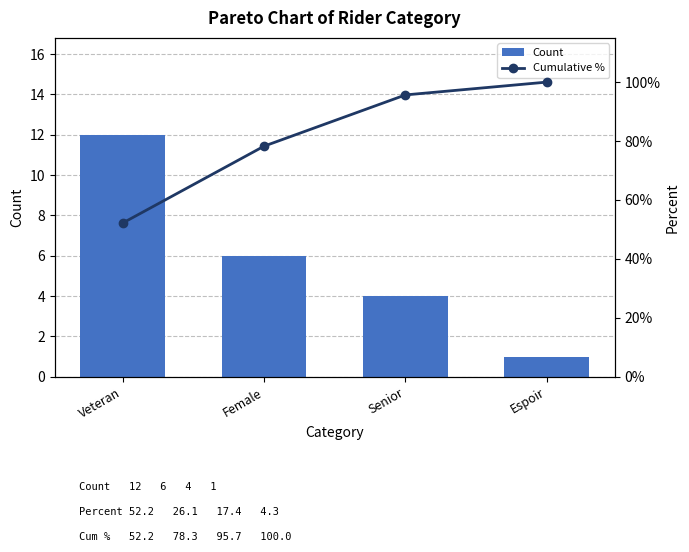

What is the difference between the highest and lowest values at Female?

72.3